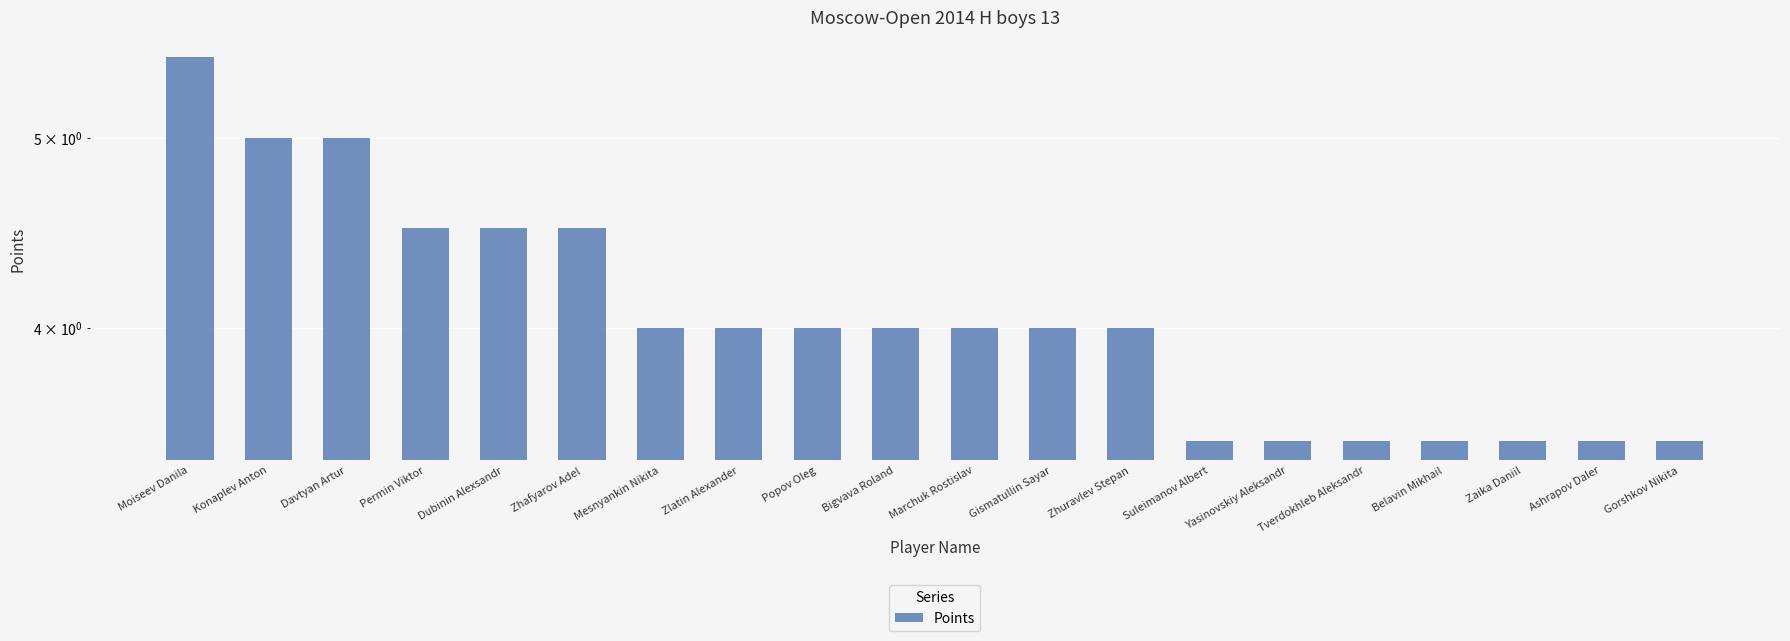

Rank the categories by value from highest to lowest.

Moiseev Danila, Konaplev Anton, Davtyan Artur, Permin Viktor, Dubinin Alexsandr, Zhafyarov Adel, Mesnyankin Nikita, Zlatin Alexander, Popov Oleg, Bigvava Roland, Marchuk Rostislav, Gismatullin Sayar, Zhuravlev Stepan, Suleimanov Albert, Yasinovskiy Aleksandr, Tverdokhleb Aleksandr, Belavin Mikhail, Zaika Daniil, Ashrapov Daler, Gorshkov Nikita